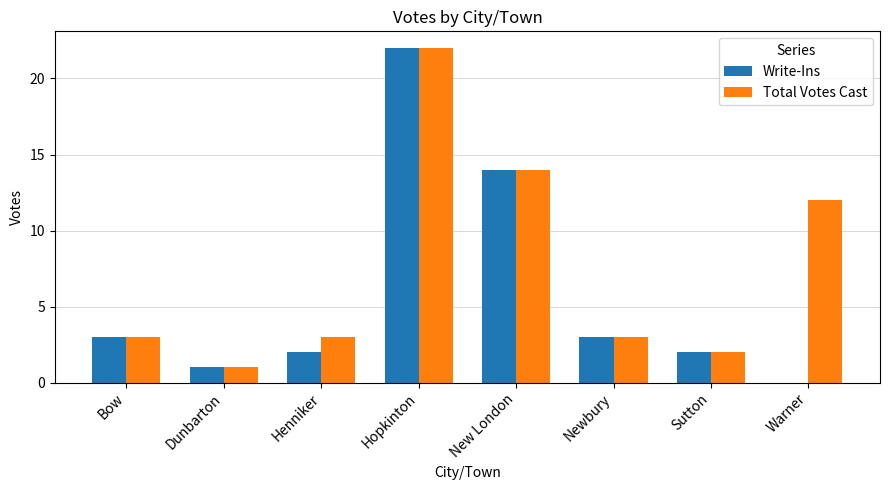

Are the bars horizontal?

No